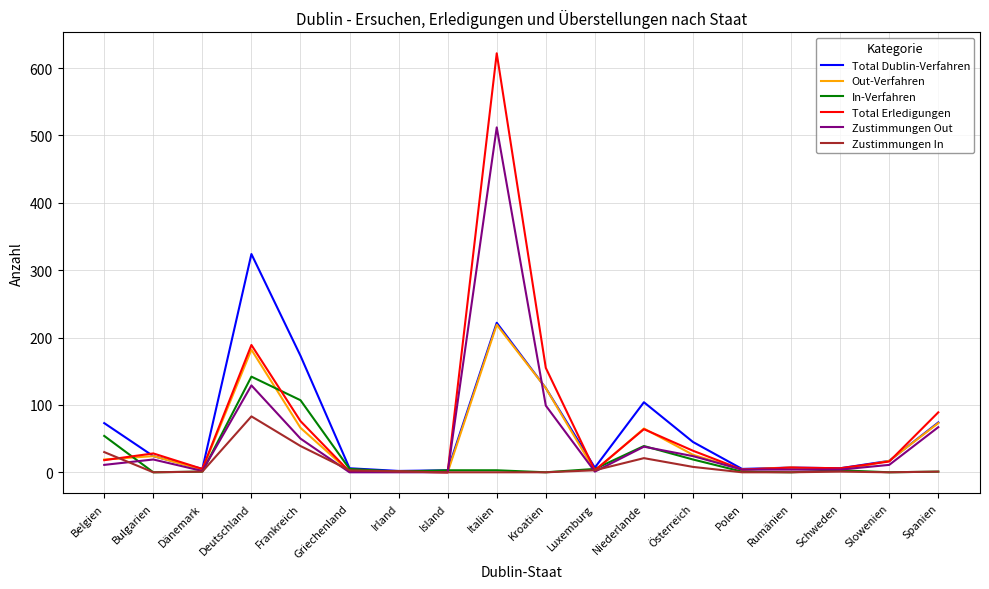

Is it true that In-Verfahren equals 19 at Belgien?

False